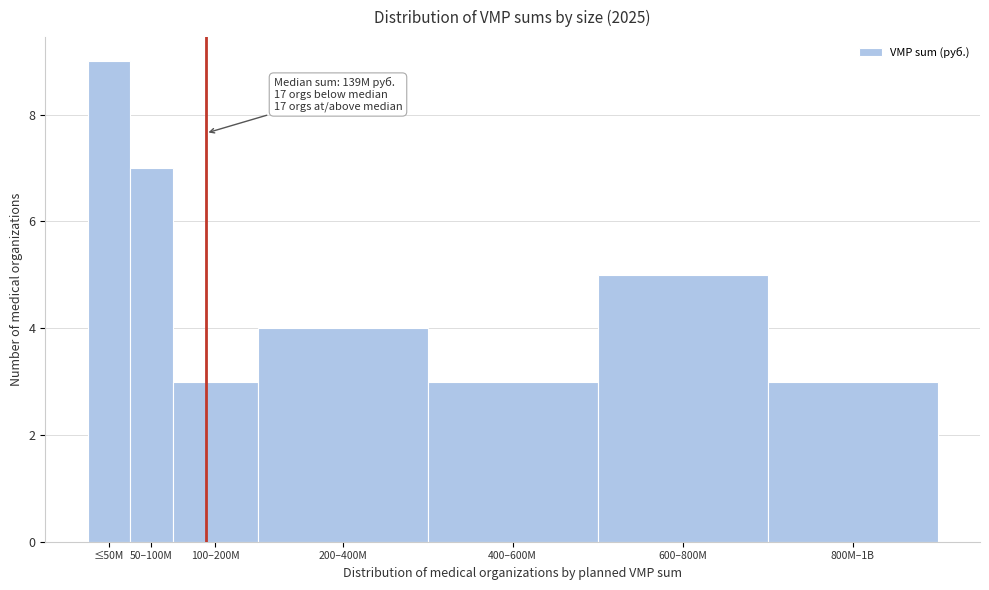

Reading right to left, transcribe all the data shown in this chart.

3	5	3	4	3	7	9